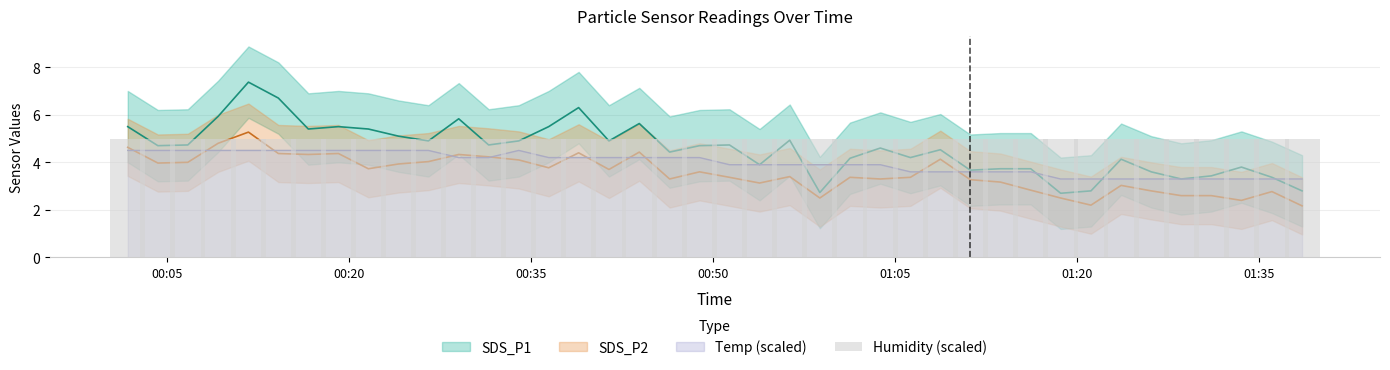

Which label corresponds to the smallest value in the chart?

2023/11/28 01:38:33